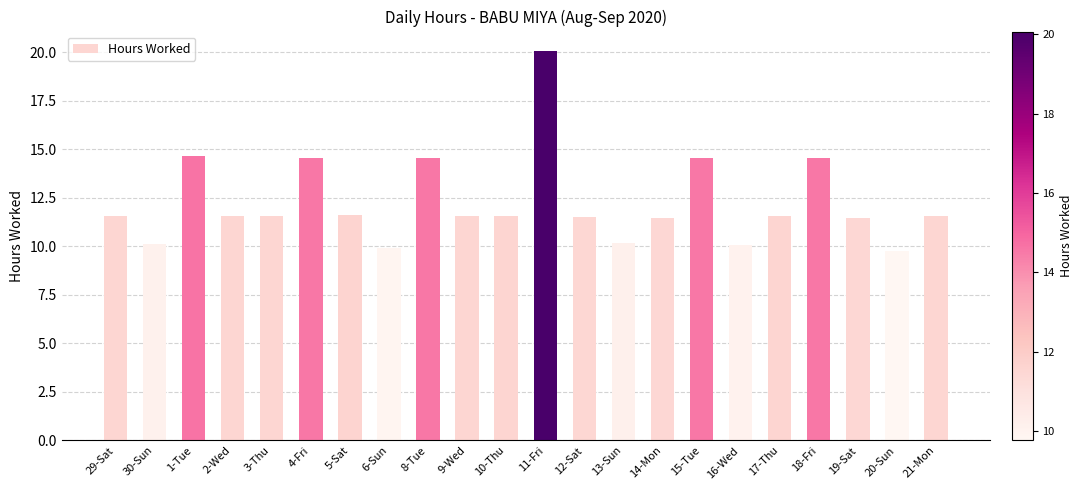

What is the ratio of the value at 15-Tue to the value at 8-Tue?

1.0